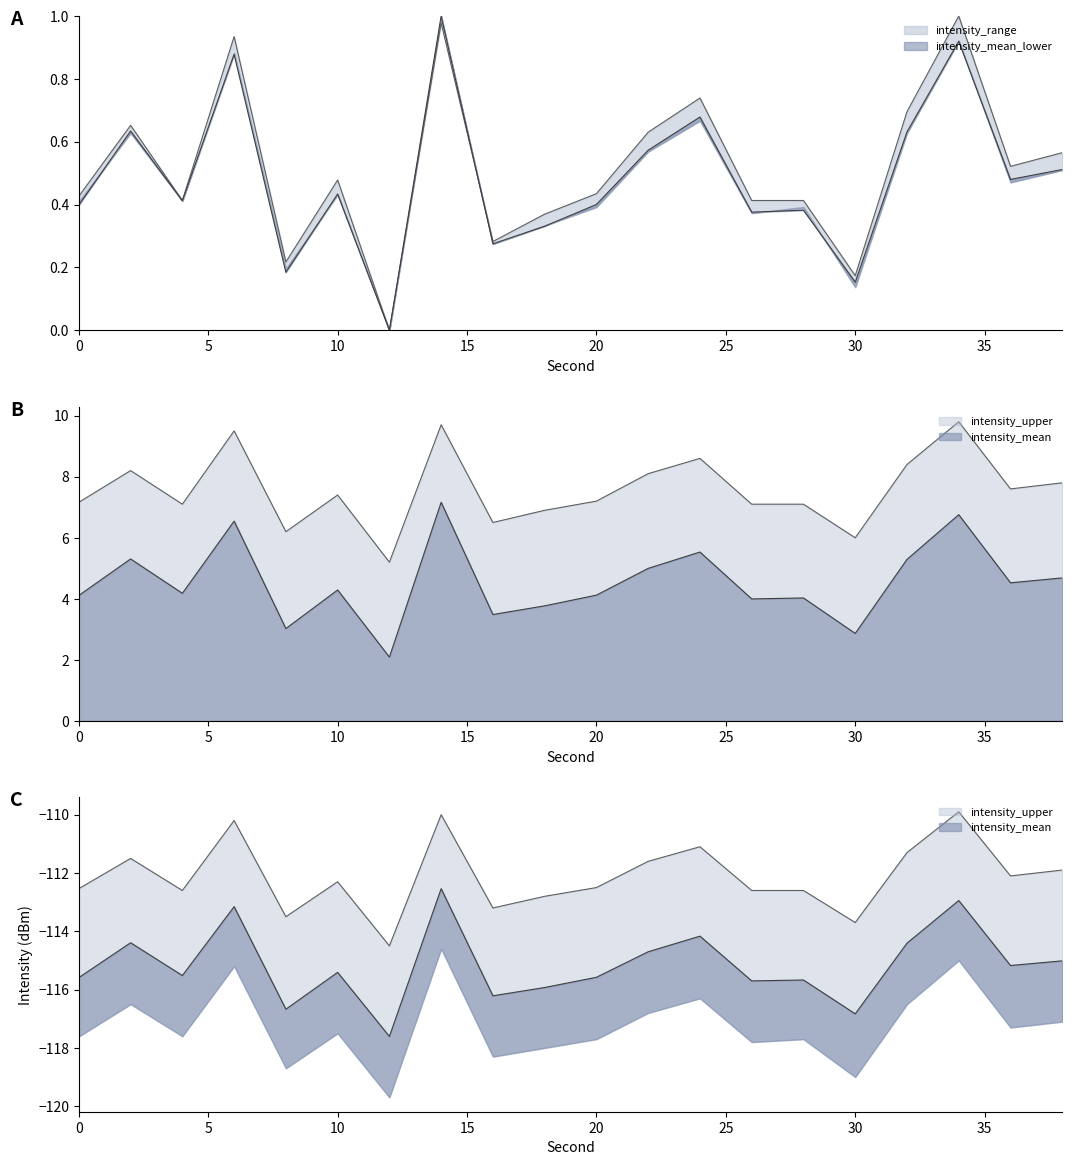

In intensity_mean, how many points are lower than both neighbors (excluding endpoints)?

7